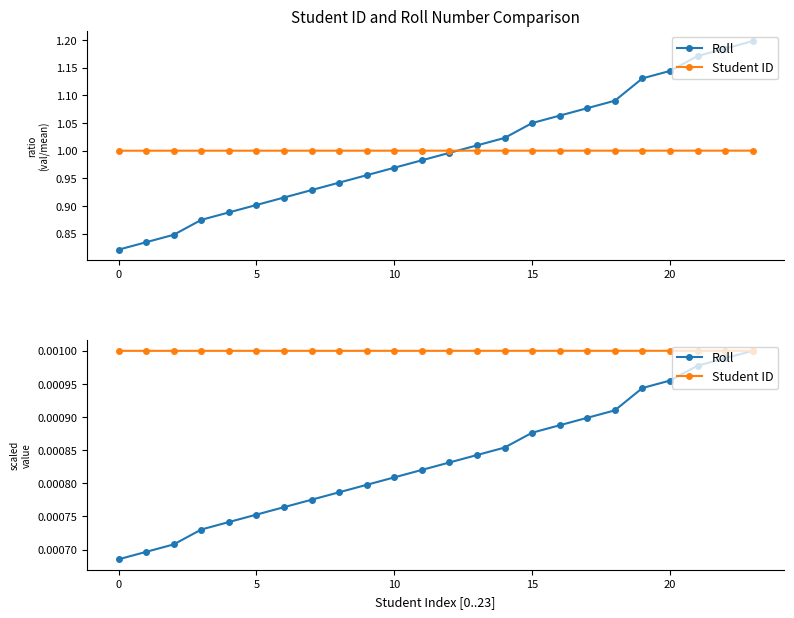

Which label corresponds to the largest value in the chart?

23